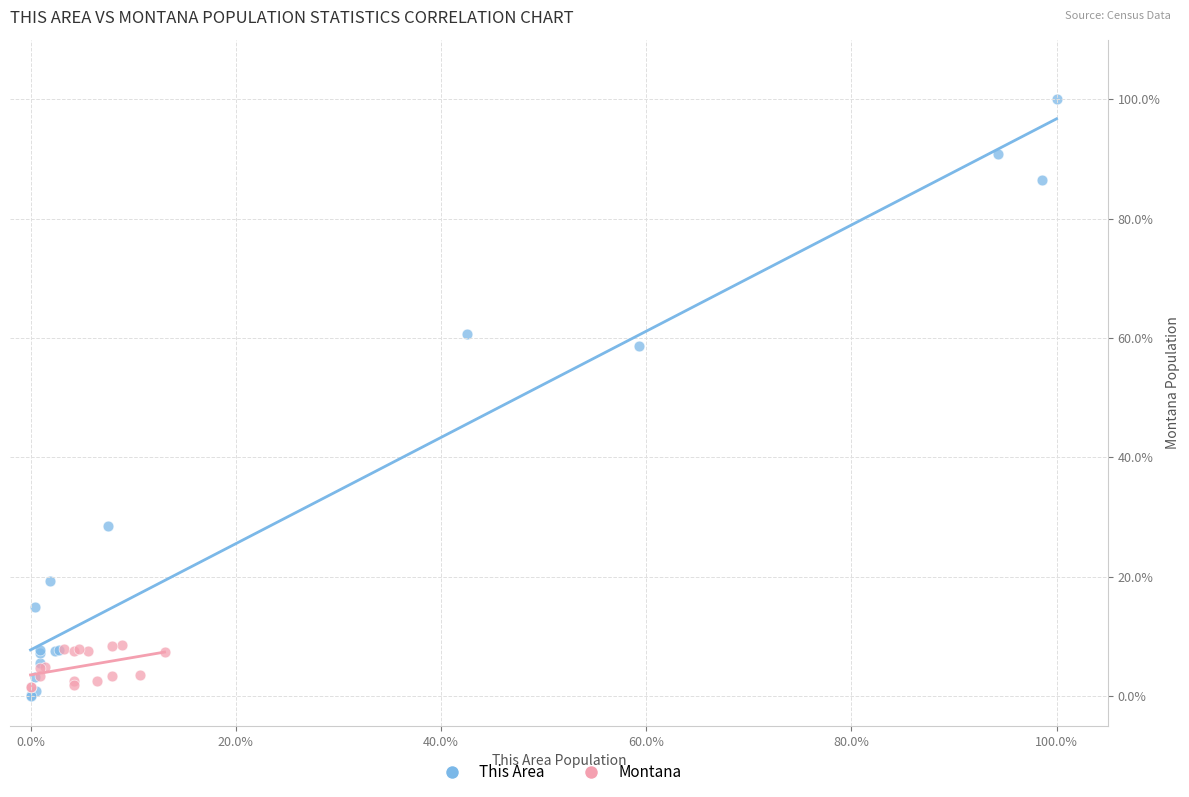

Which series reaches the maximum Y coordinate?

This Area